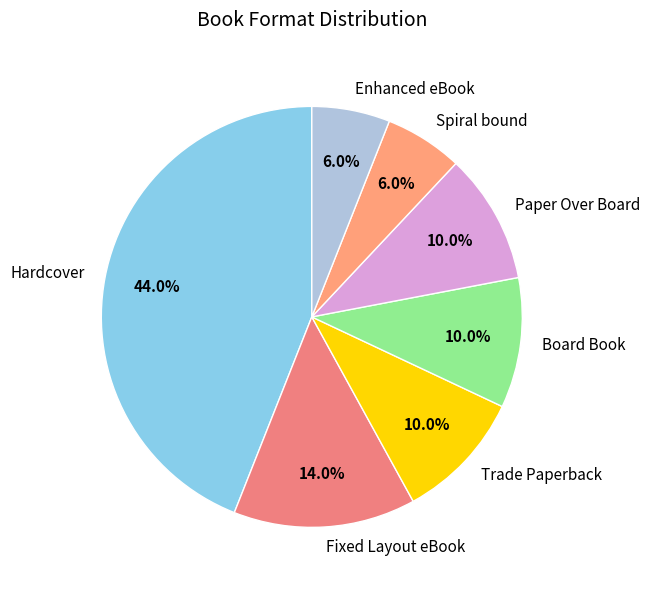

Combined, do Spiral bound and Trade Paperback account for over 50%?

No